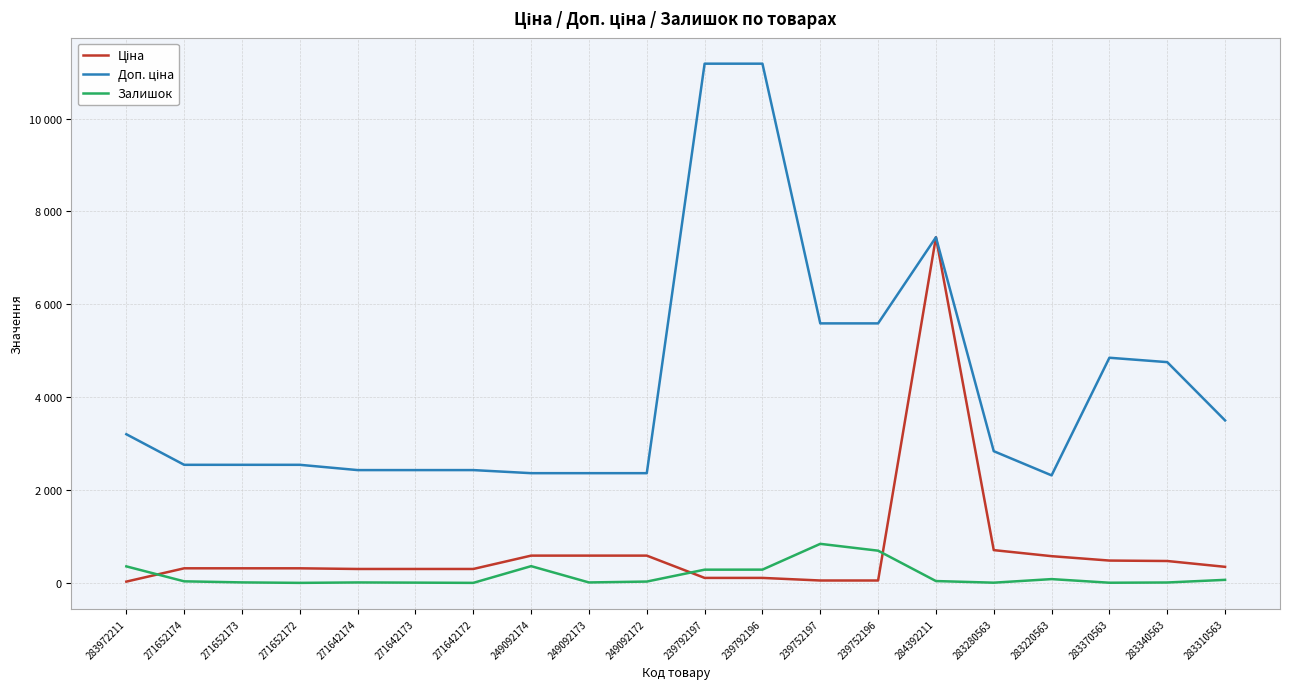

In Доп. ціна, how many points are higher than both neighbors (excluding endpoints)?

2